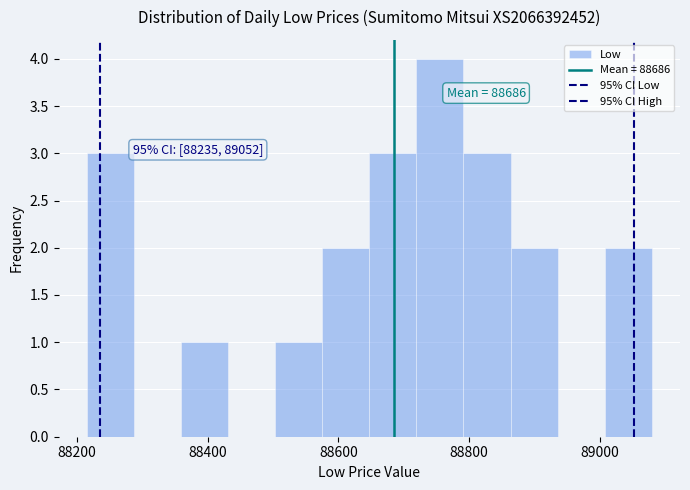

Around what value on the x-axis is the tallest bar? Give the approximate position of its centre, as read against the axis.

88760